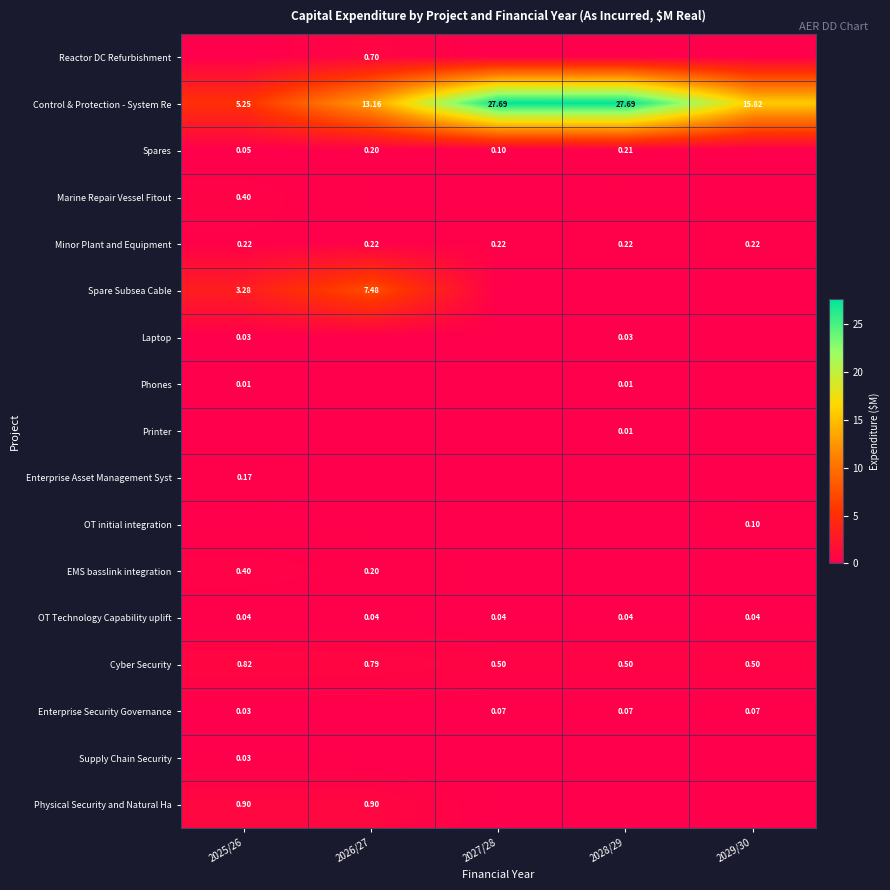

True or false: OT initial integration has a value of 0.1 at 2029/30.

True